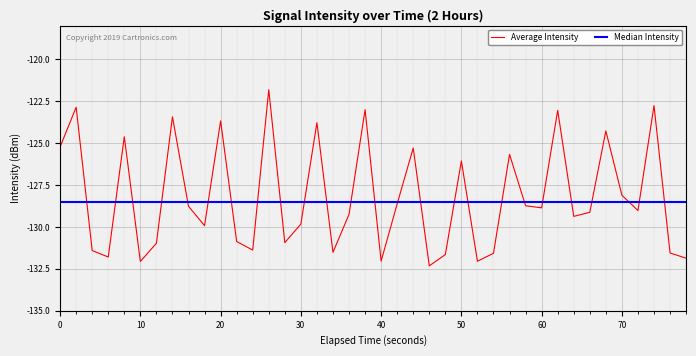

What is the minimum value for Average Intensity?

-132.3